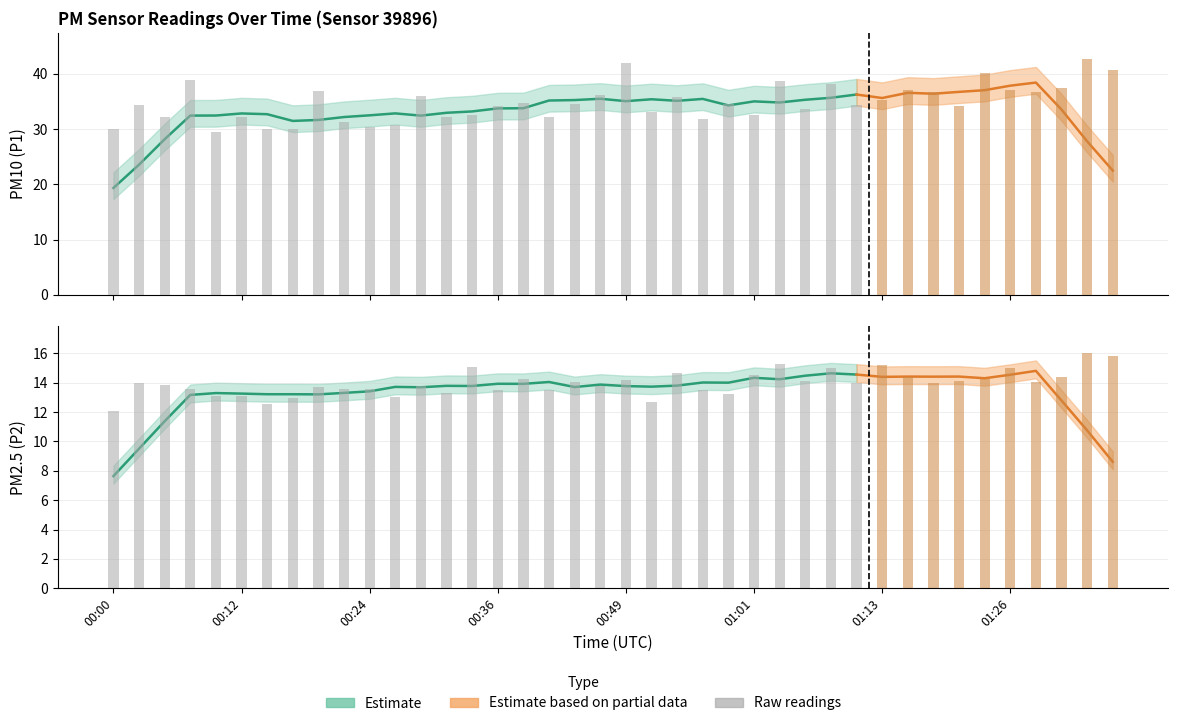

What value does the P2 series have at 00:02?

13.9